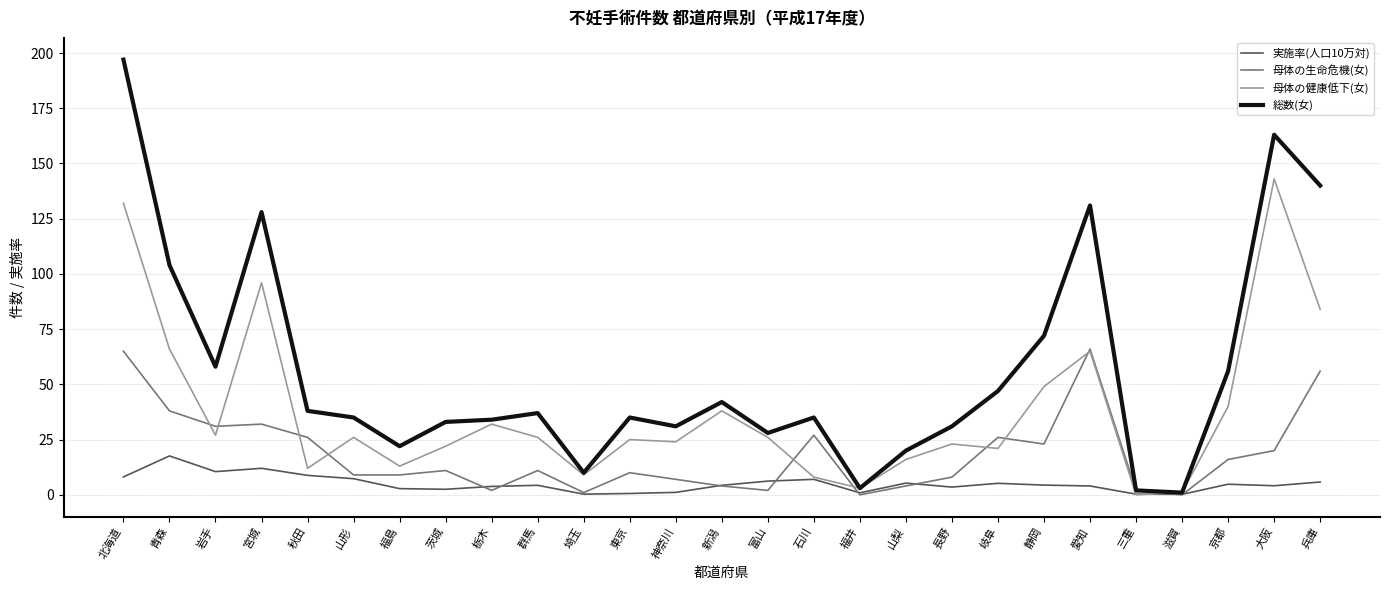

Between 山梨 and 長野, which series saw the biggest shift?

総数(女)